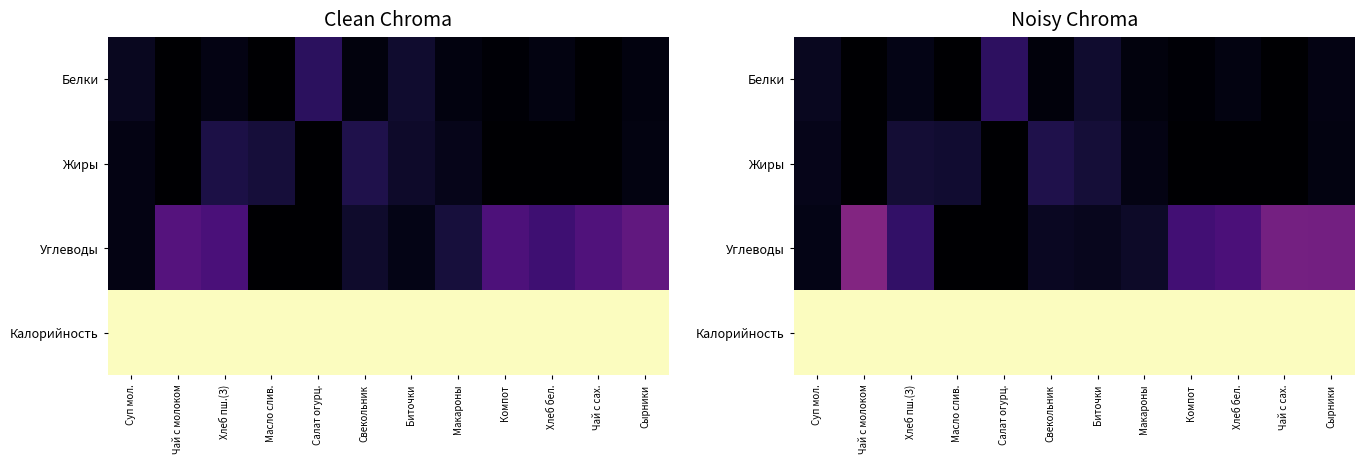

What is the highest value of the Белки series?

0.2